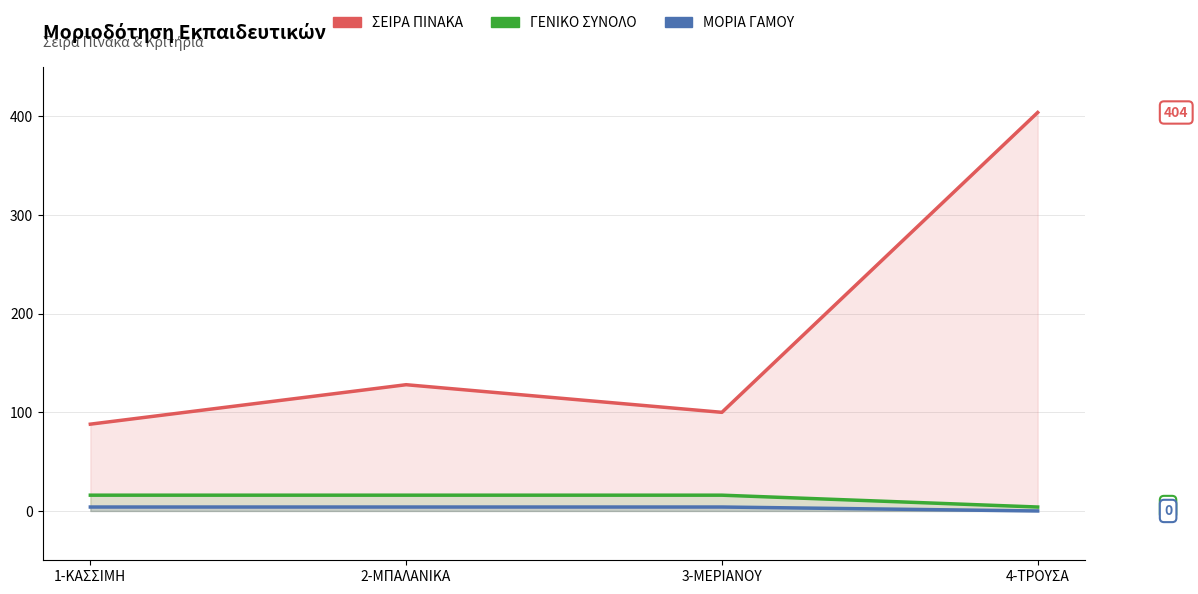

At which category is the sum across all series the highest?

4-ΤΡΟΥΣΑ